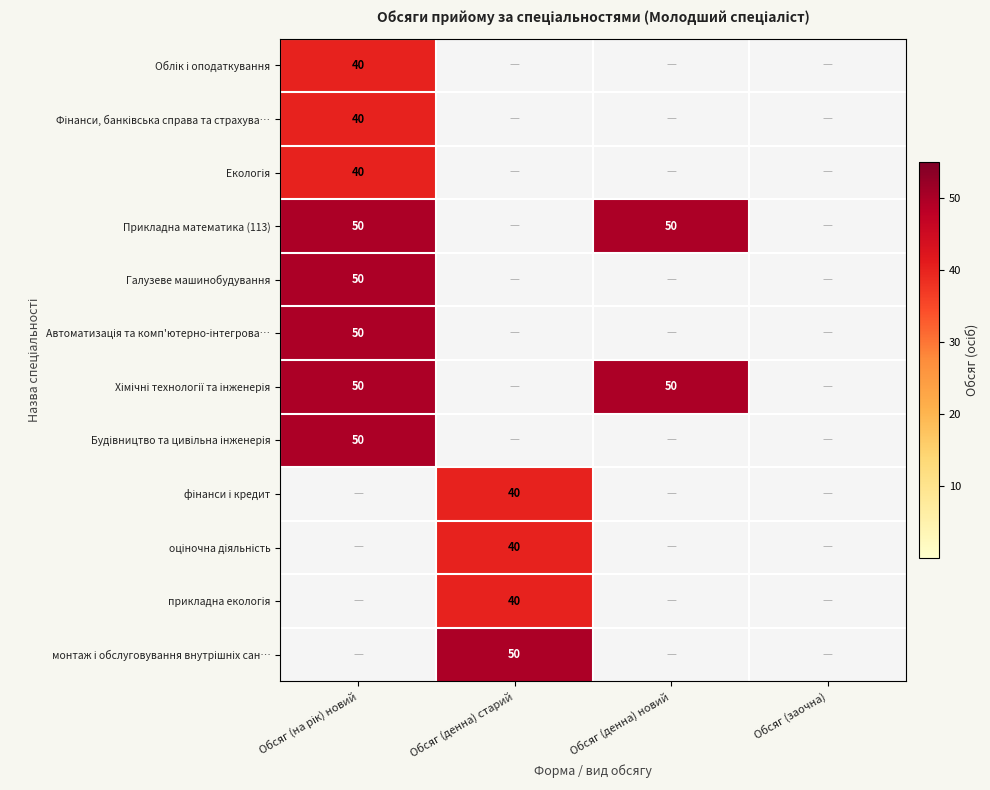

Is it true that Облік і оподаткування equals -25 at Обсяг (заочна)?

False